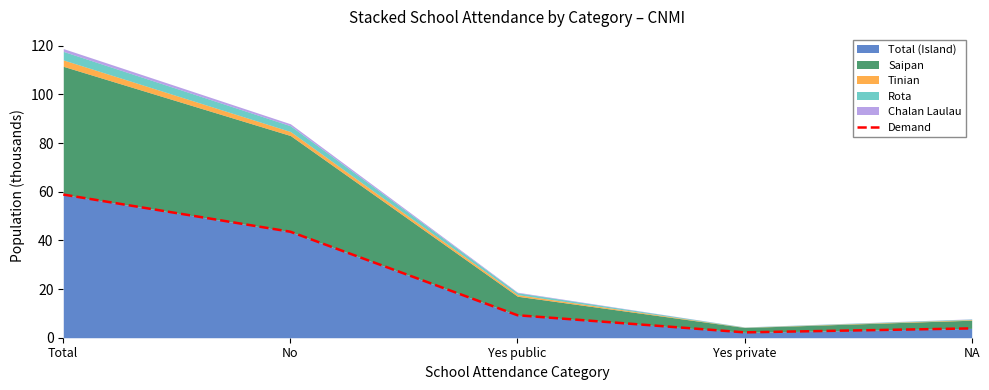

What is the ratio of the value at Total to the value at Yes private?

26.7